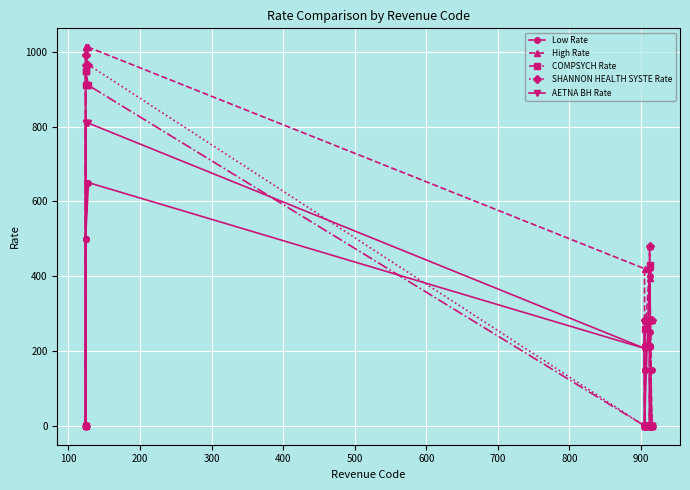

What is the difference between the second highest and minimum values in the High Rate series?

1010.8